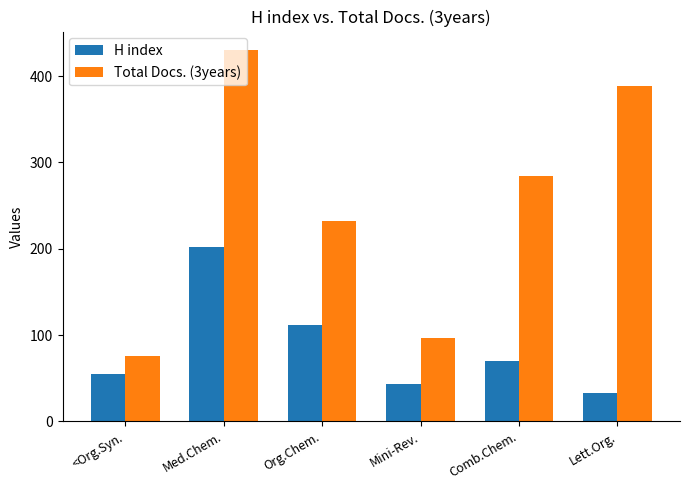

What is the value of the Total Docs. (3years) bar at the 3rd from the left?

232